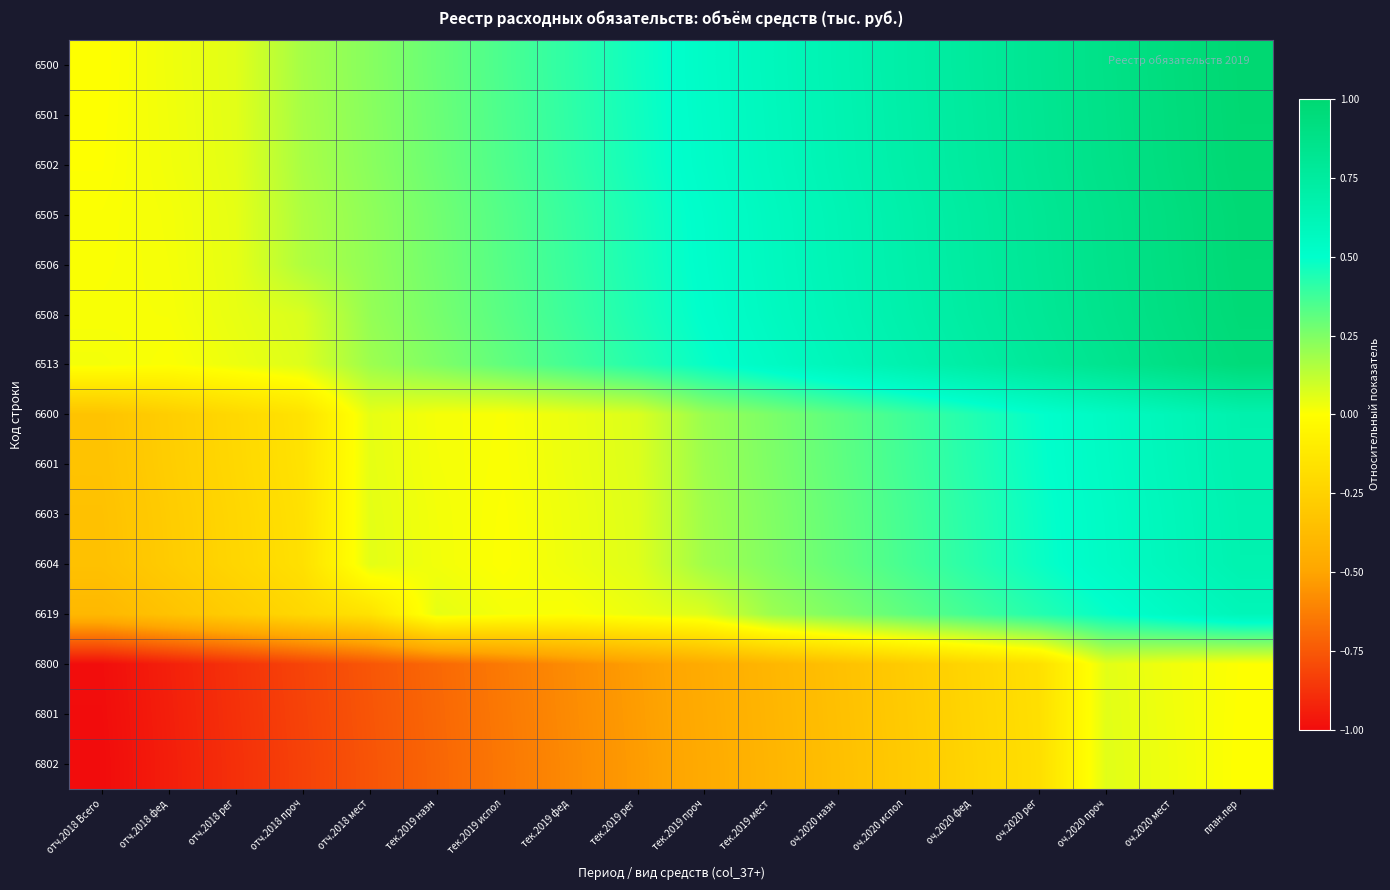

What is the difference between the highest and lowest values at тек.2019 фед?

1.0